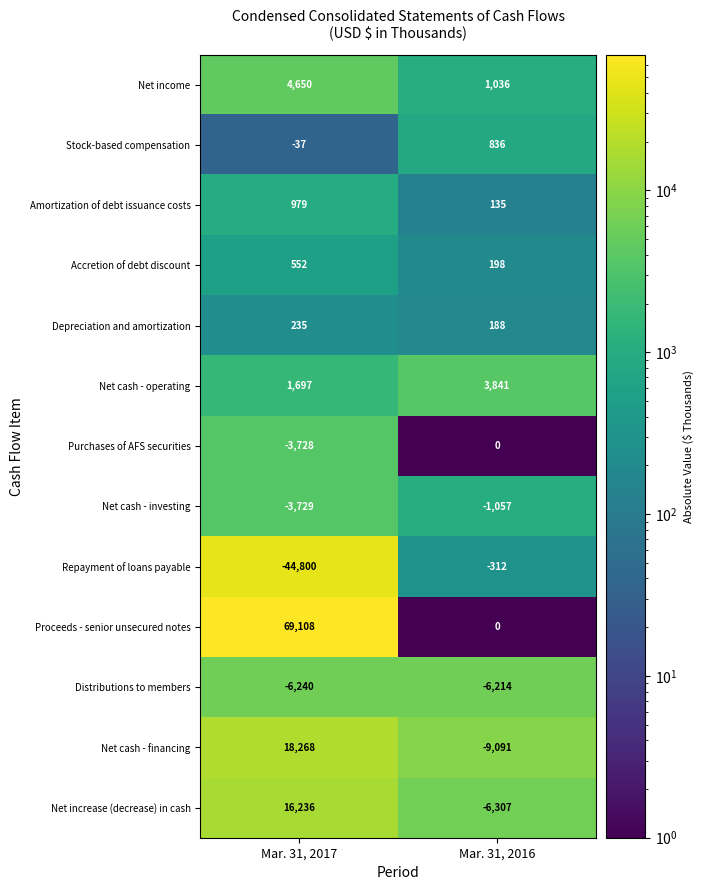

What is the difference between the maximum and minimum values in the Proceeds - senior unsecured notes series?

69108